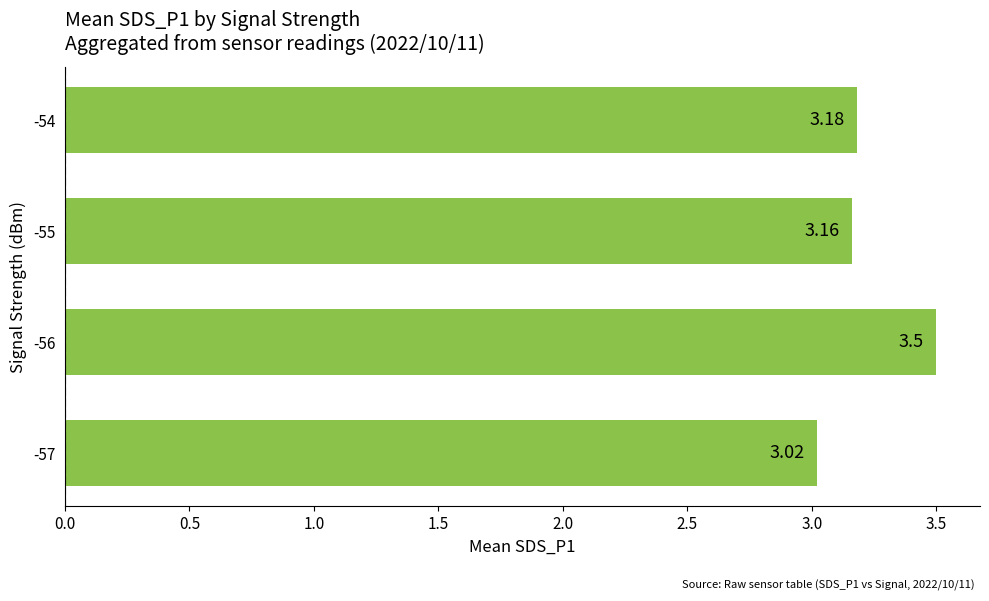

Which has a higher value, -57 or -56?

-56